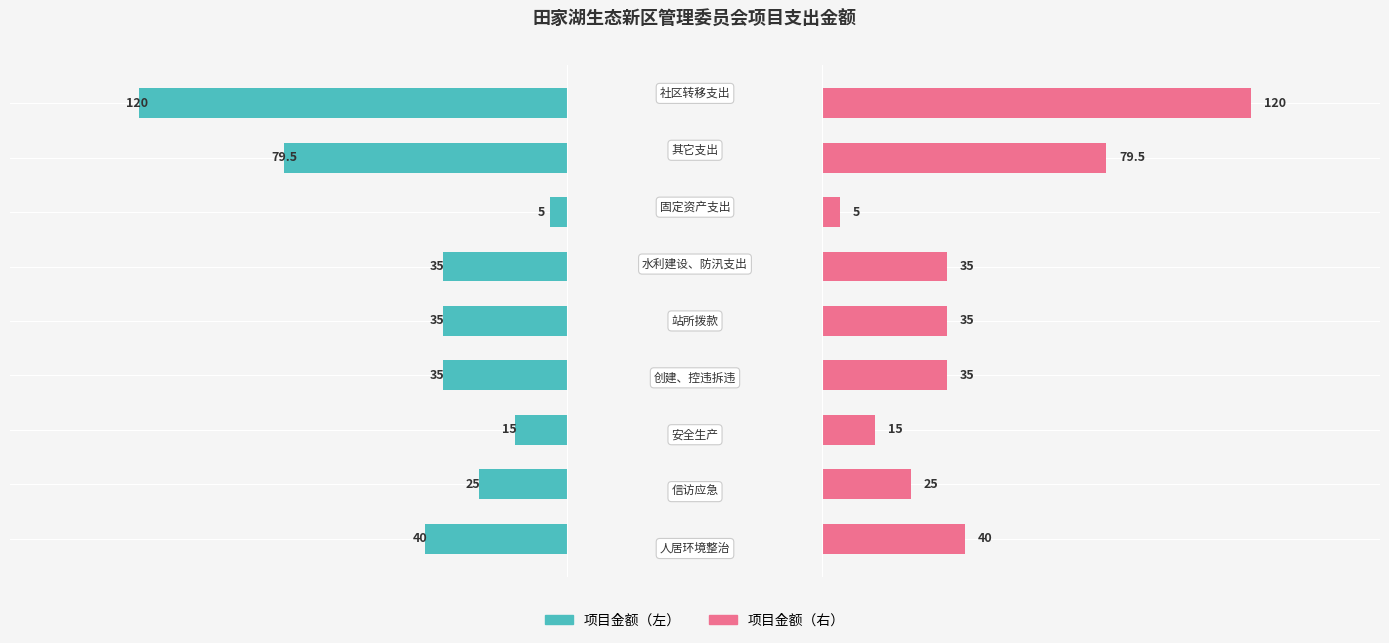

Reading left to right, extract all data points from this chart.

0=40.0	1=25.0	2=15.0	3=35.0	4=35.0	5=35.0	6=5.0	7=79.5	8=120.0